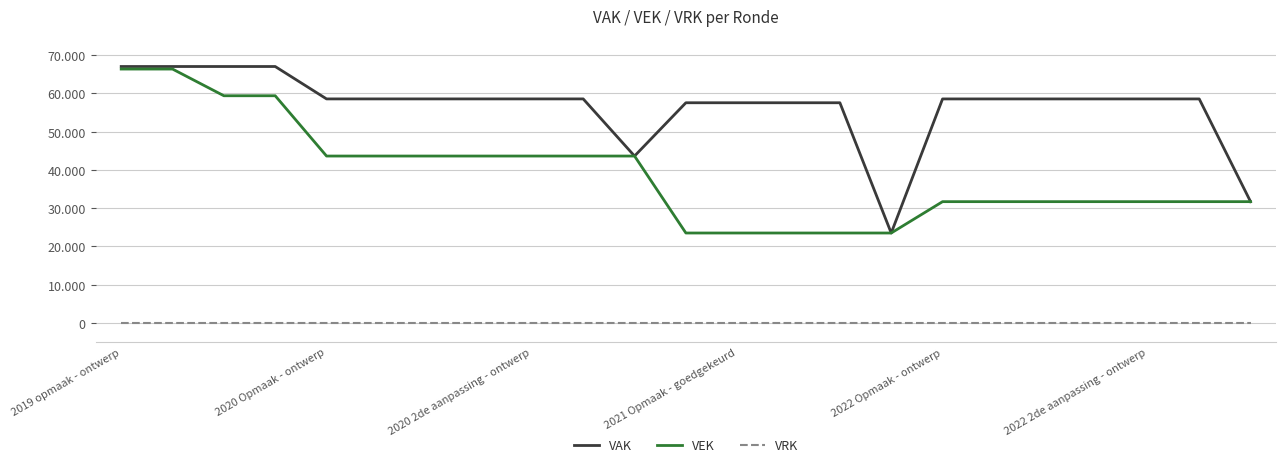

Rank the series by their maximum value, from lowest to highest.

VRK, VEK, VAK